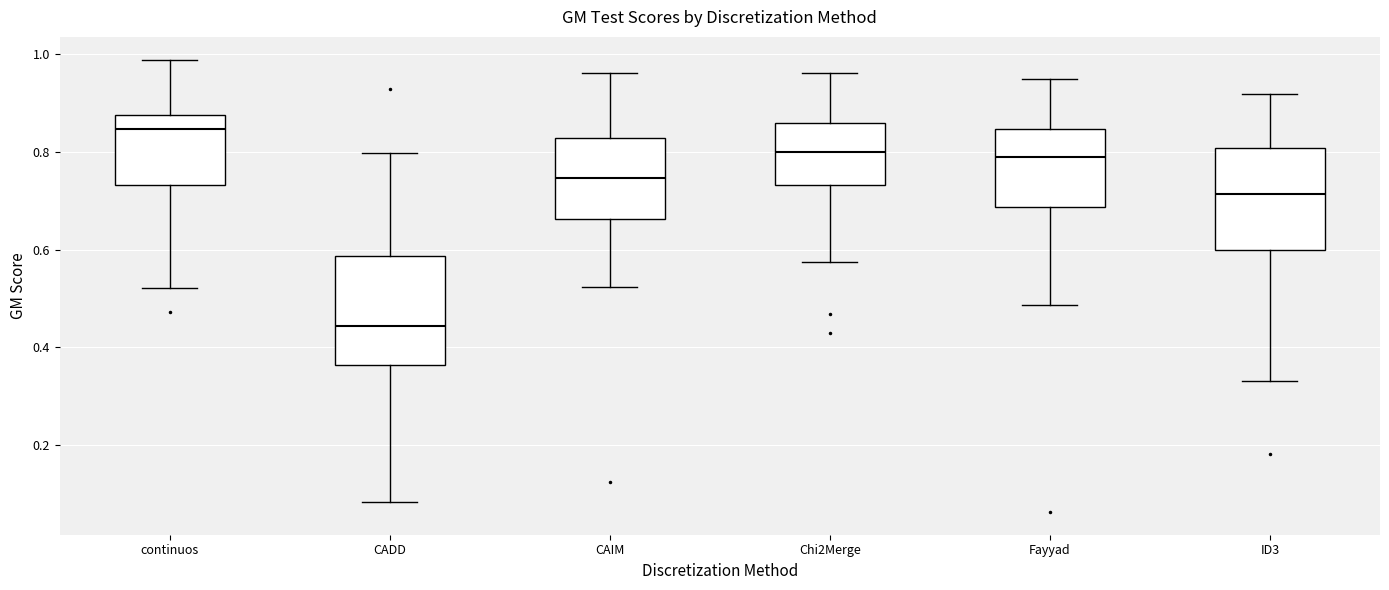

Where is the upper edge of the box for Fayyad on the y-axis? The values are not printed on the chart, so give them approximately, as read against the axis.

0.84